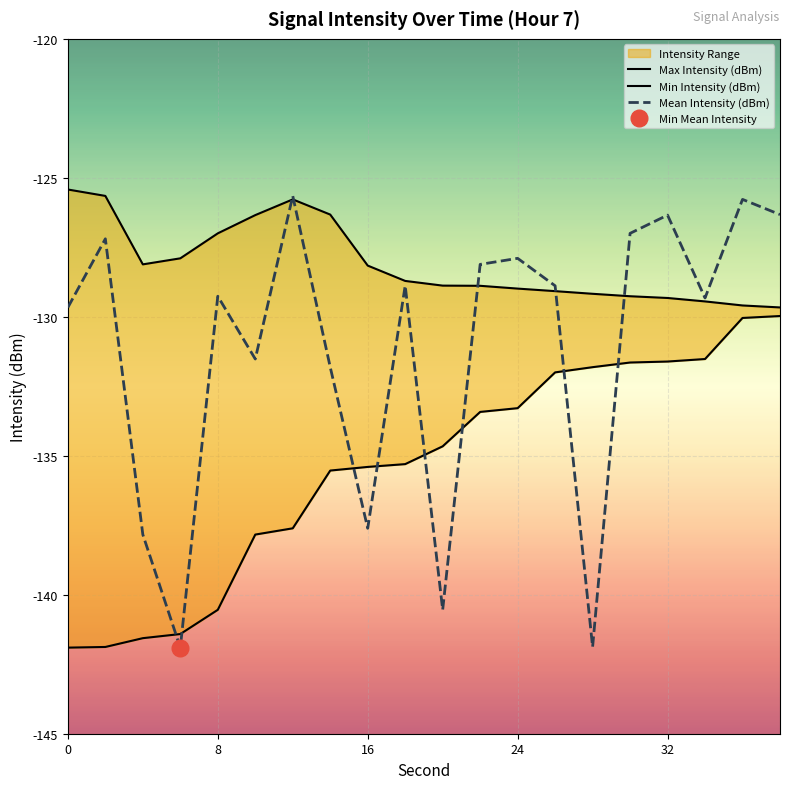

What is the lowest value of the Mean Intensity (dBm) series?

-141.9